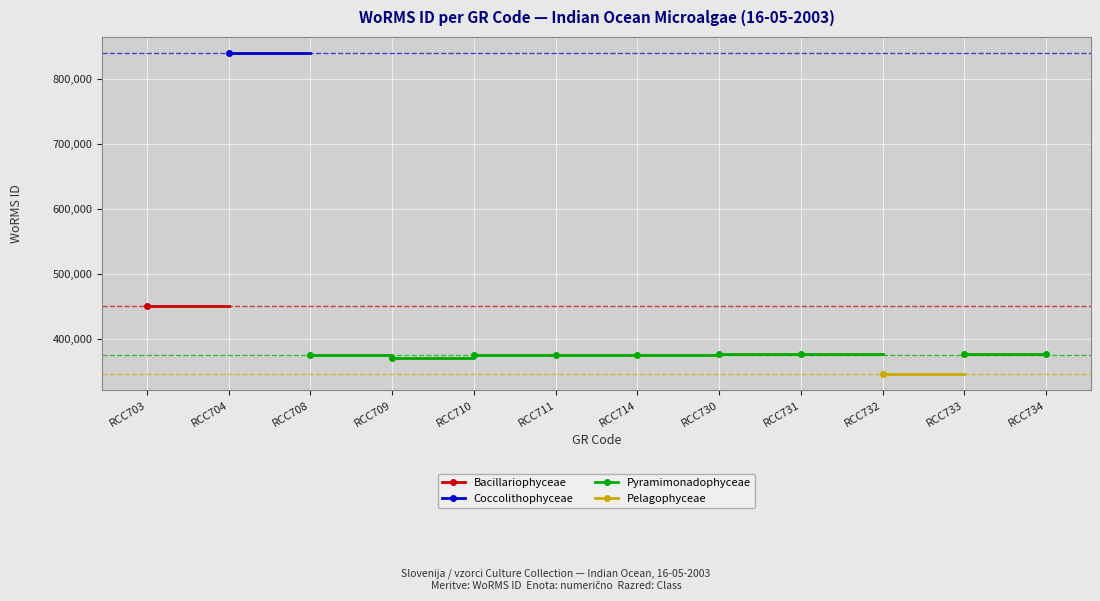

True or false: Bacillariophyceae and Coccolithophyceae cross at least once.

False